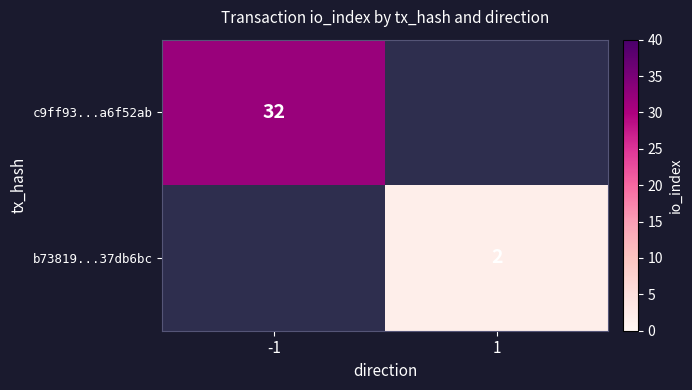

The b73819...37db6bc series shows 2 at 1. True or false?

True